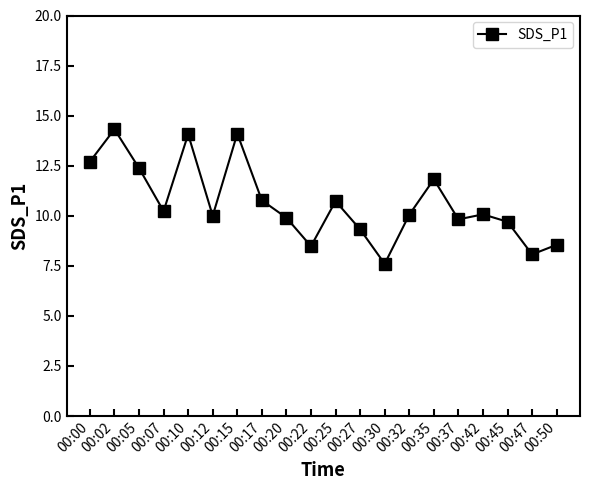

What value does the data have at 00:47?

8.1